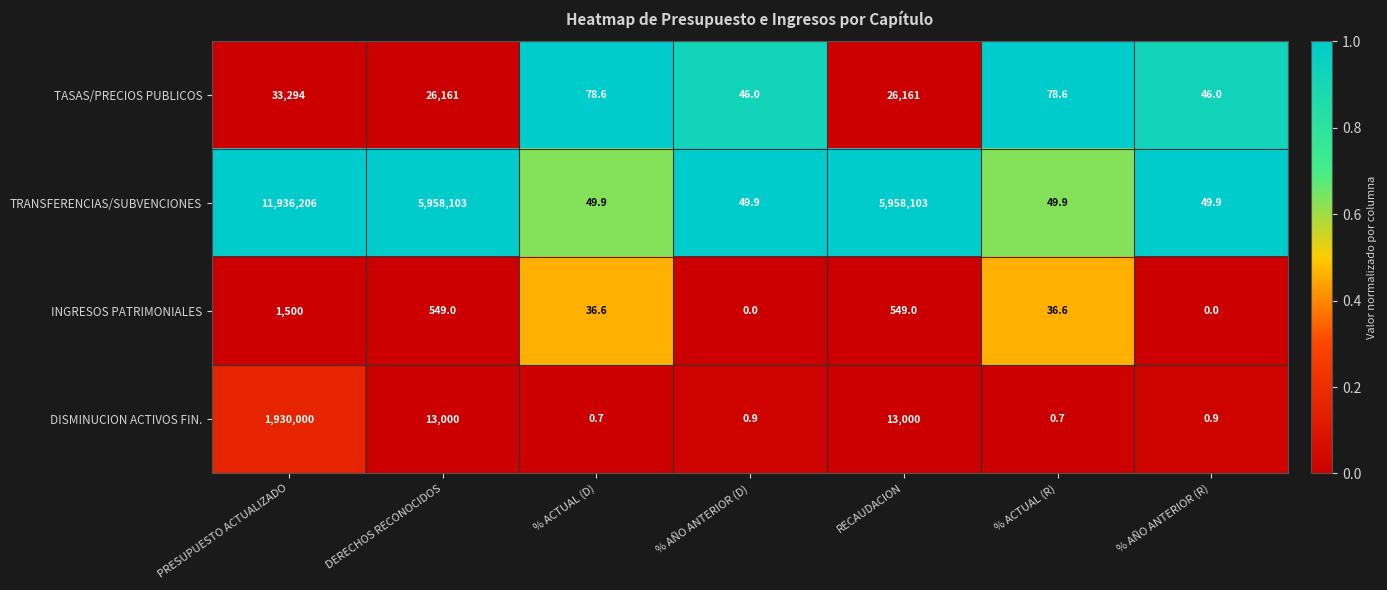

At how many categories does at least one series exceed 0?

7